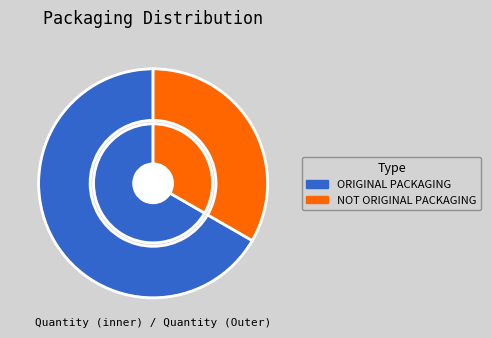

Count the number of slices in the pie.

2